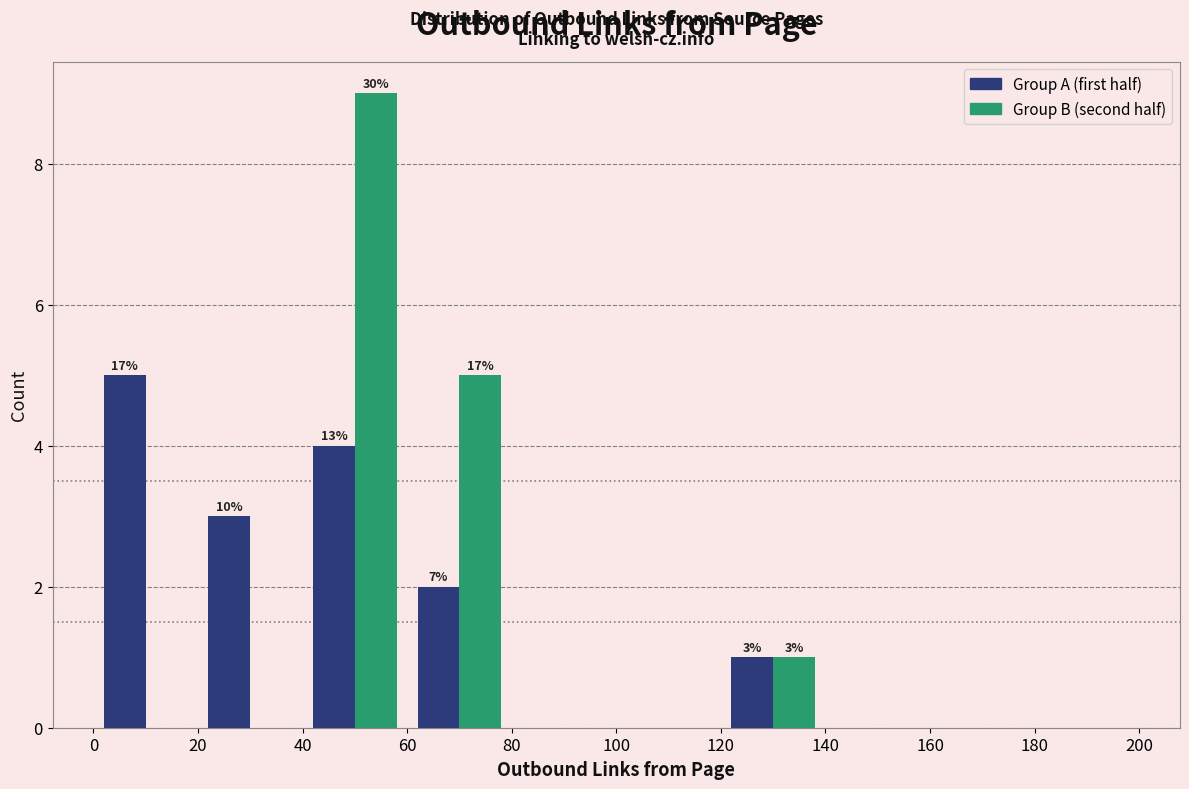

In the Group A (first half) series, which range on the x-axis has the tallest bar?

0 to 20